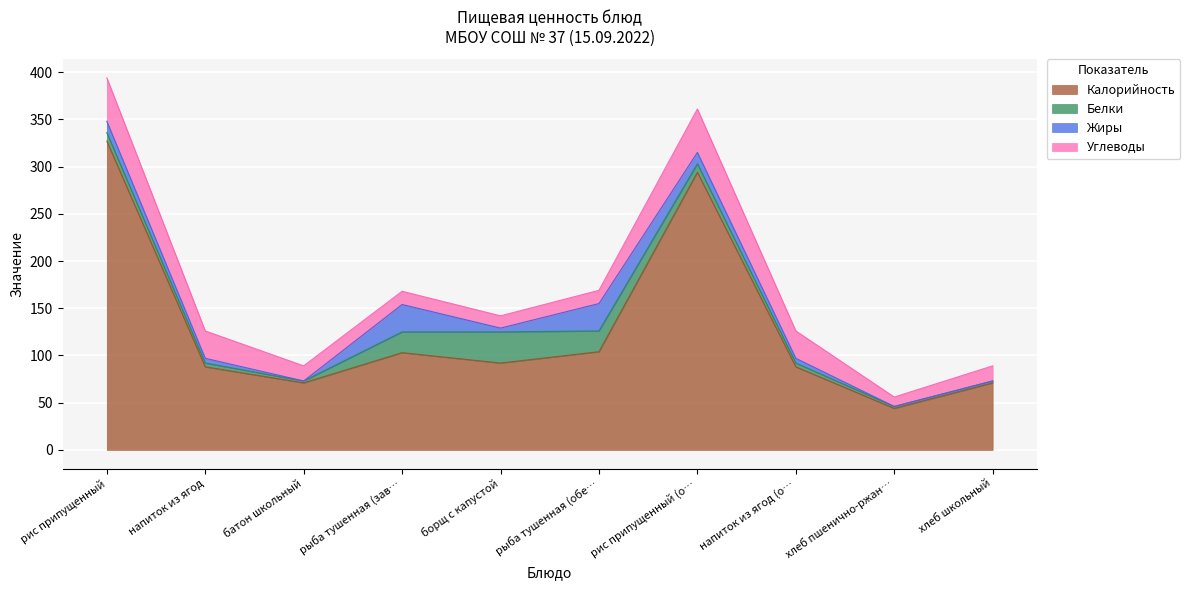

Does the chart display data point markers on the line(s)?

No